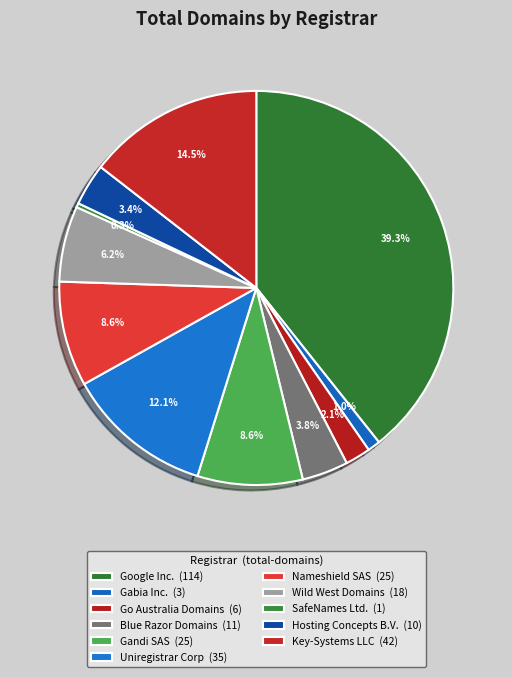

Which category has the biggest portion of the pie?

Google Inc.